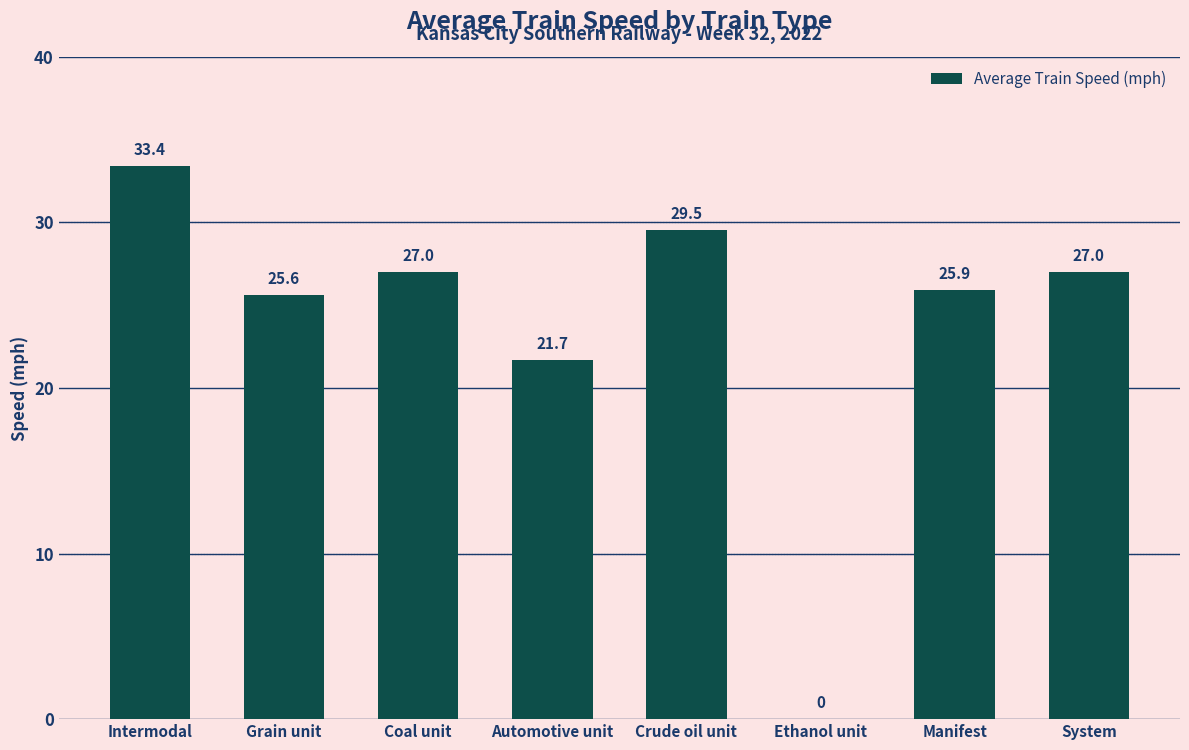

Reading left to right, what are all the values shown in this chart?

Intermodal=33.4	Grain unit=25.6	Coal unit=27.0	Automotive unit=21.7	Crude oil unit=29.5	Ethanol unit=0.0	Manifest=25.9	System=27.0